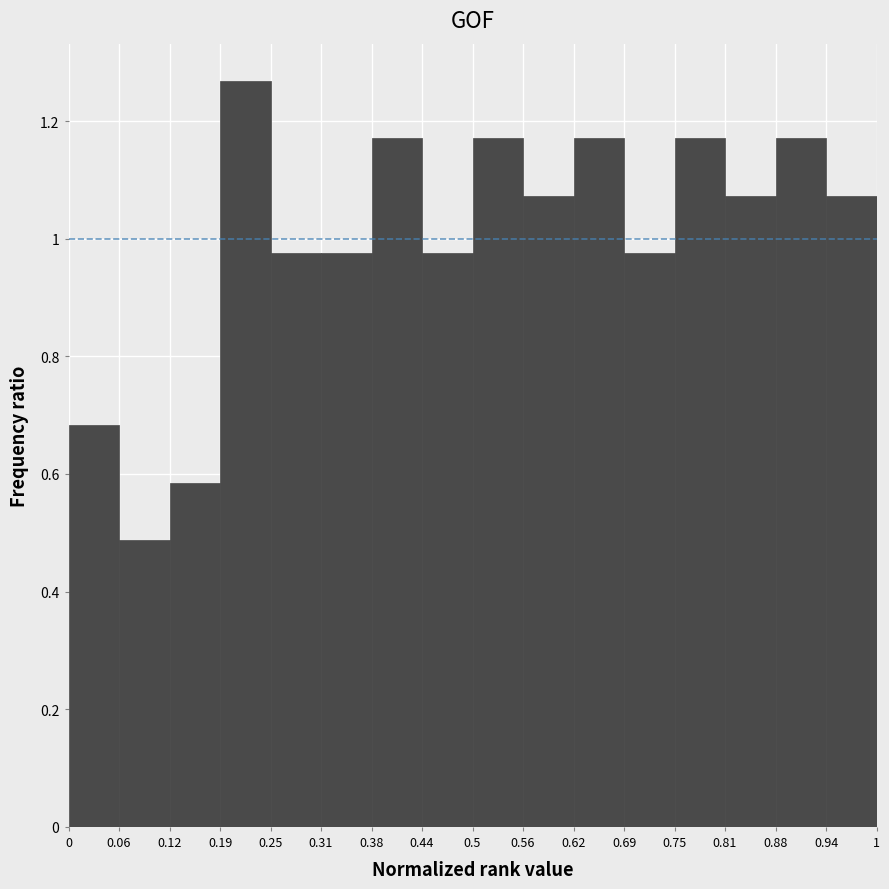

What is the height of the bar covering 0.5 to 0.56 on the x-axis? The values are not printed on the chart, so give them approximately, as read against the axis.

1.18